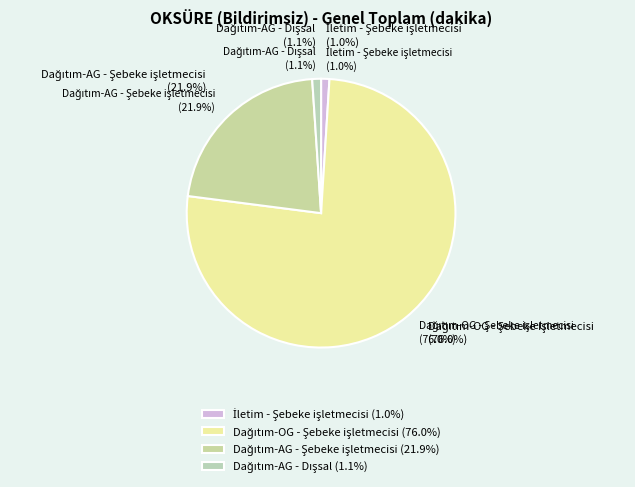

To the nearest percent, what portion does İletim - Şebeke işletmecisi represent?

1%